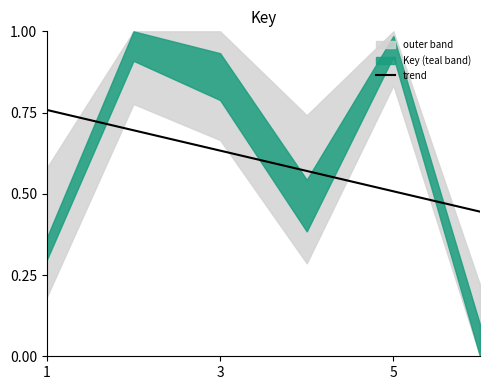

Is it true that the value at 5 is 0.3?

False